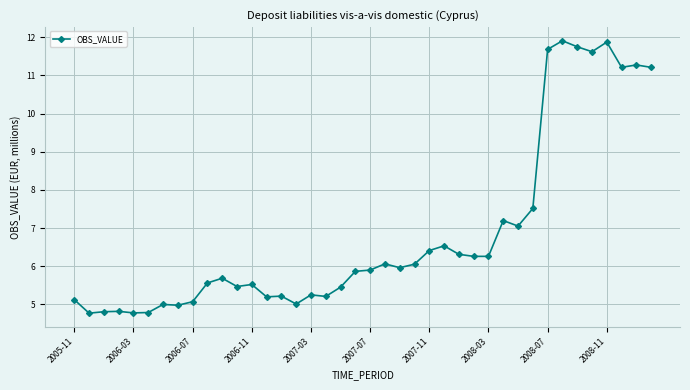

True or false: there are more than 2 points higher than both neighbors.

True